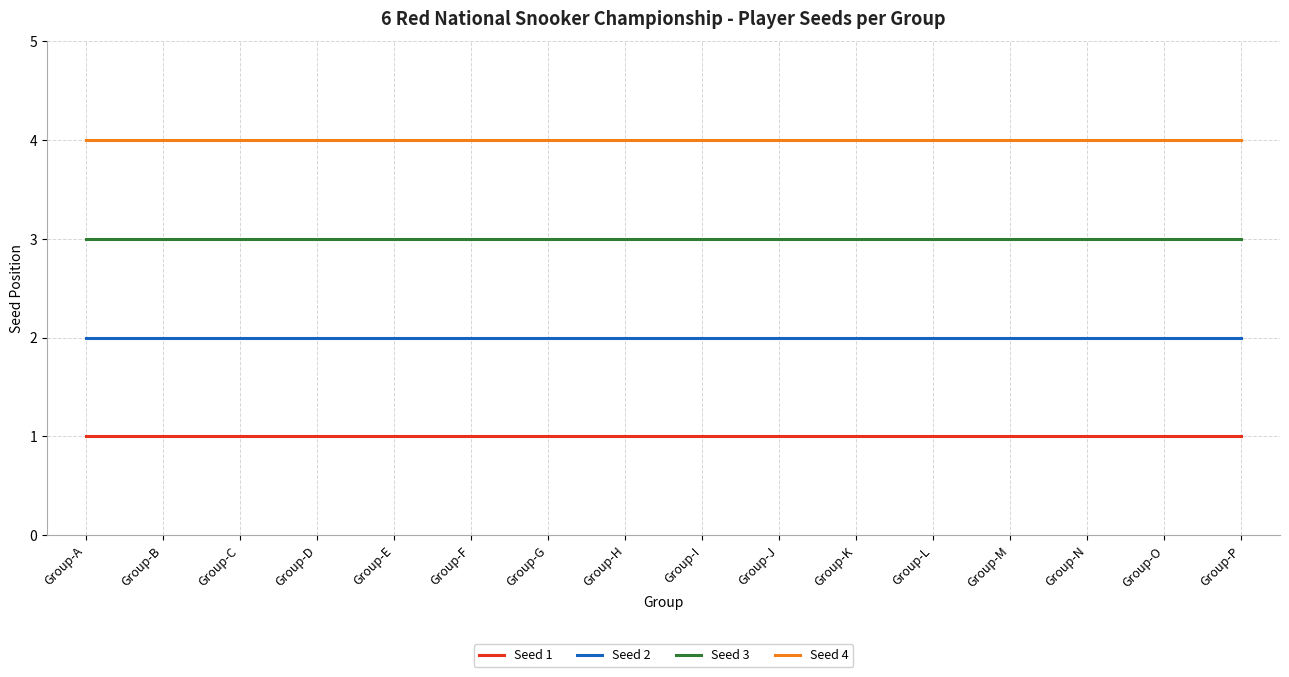

True or false: Seed 4 and Seed 2 cross at least once.

False